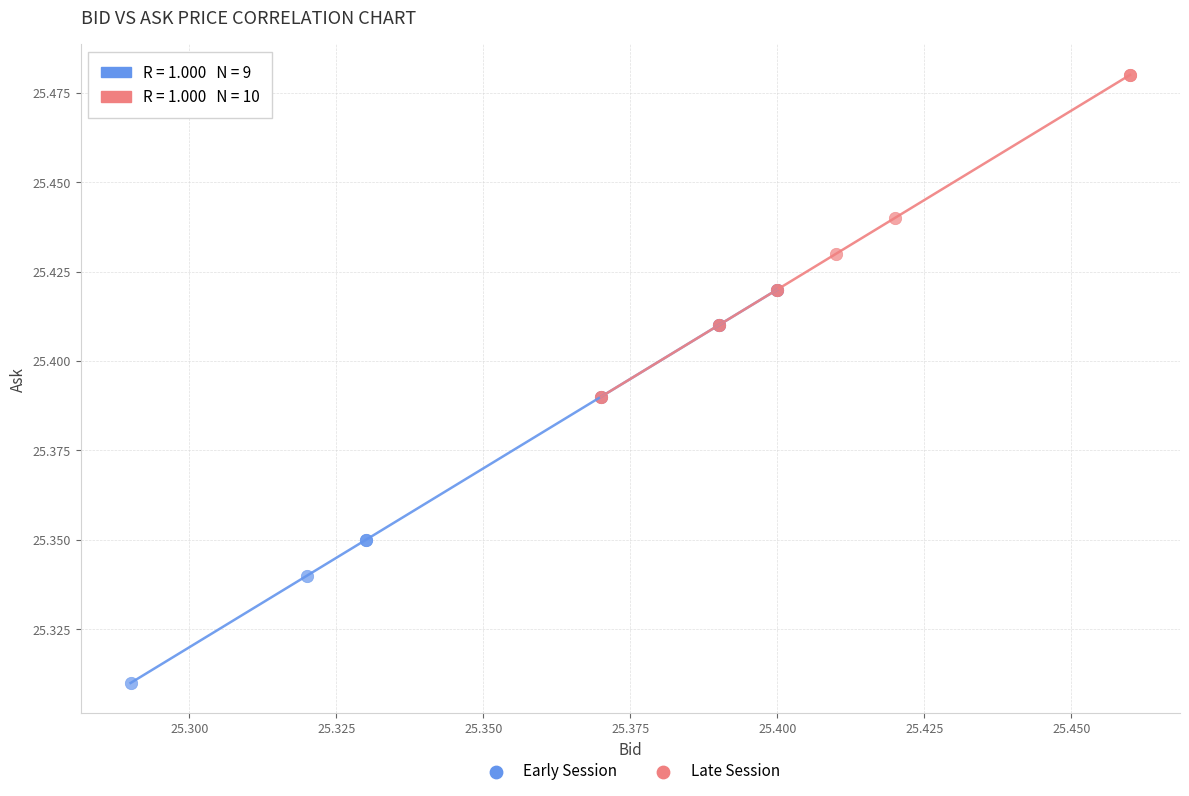

Which series reaches the maximum Y coordinate?

Late Session